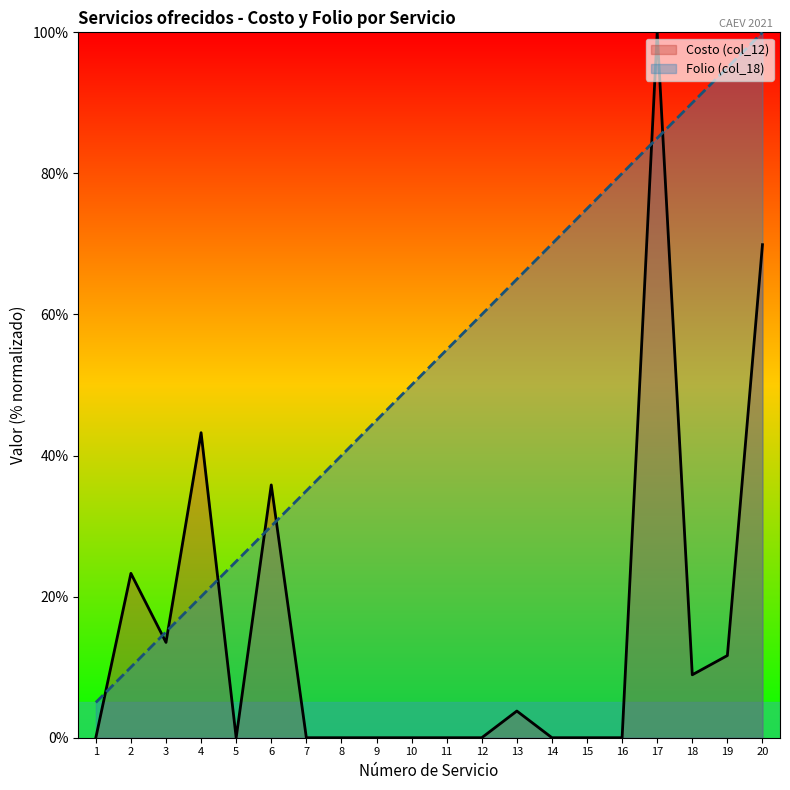

Reading left to right, list all the values displayed in this chart.

5.0	10.0	15.0	20.0	25.0	30.0	35.0	40.0	45.0	50.0	55.0	60.0	65.0	70.0	75.0	80.0	85.0	90.0	95.0	100.0